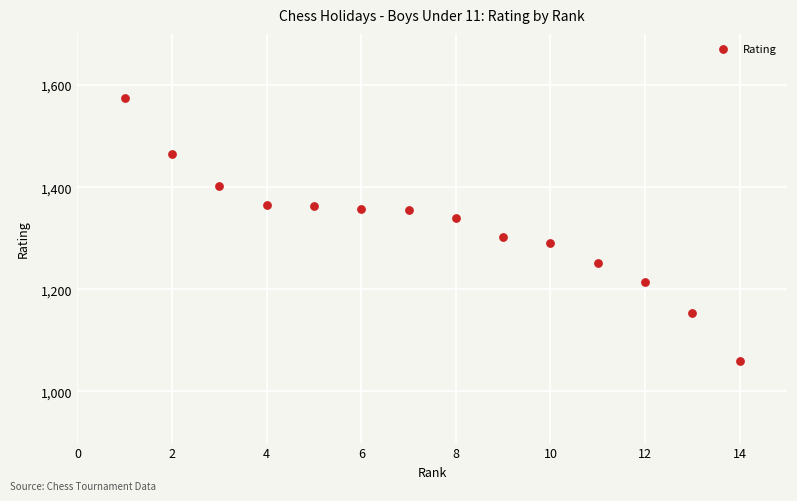

What Y value in the scatter plot is closest to 1317?

1303